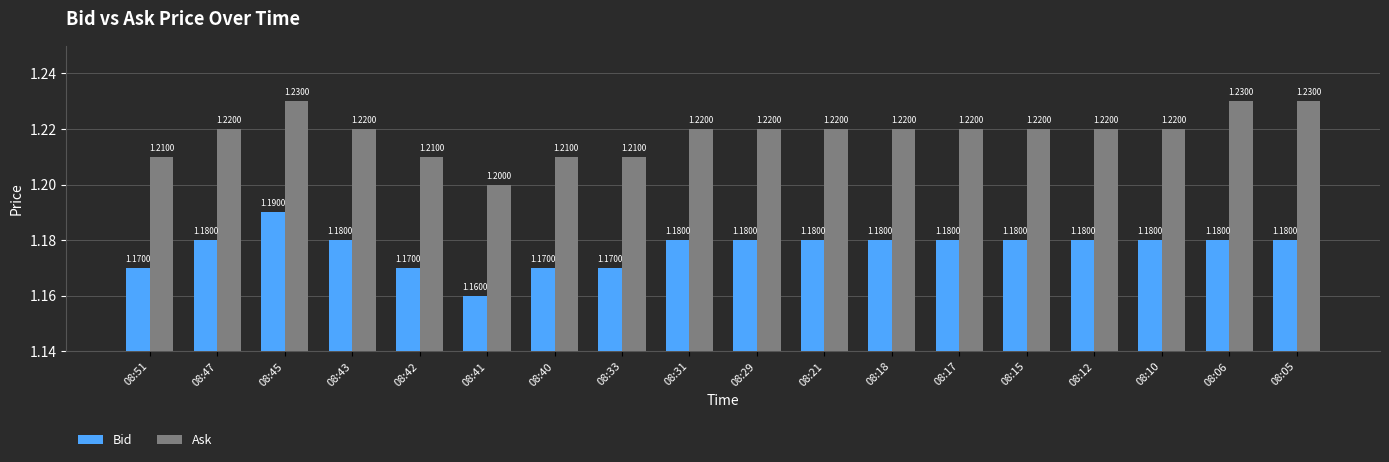

What is the minimum value for Bid?

1.2